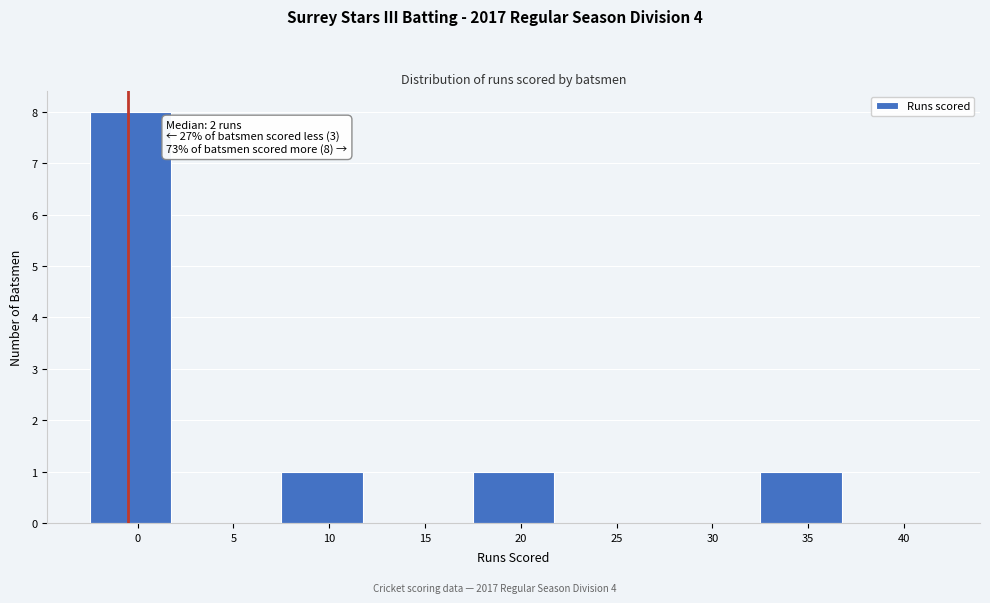

Reading left to right, list all the values displayed in this chart.

0=8	5=0	10=1	15=0	20=1	25=0	30=0	35=1	40=0